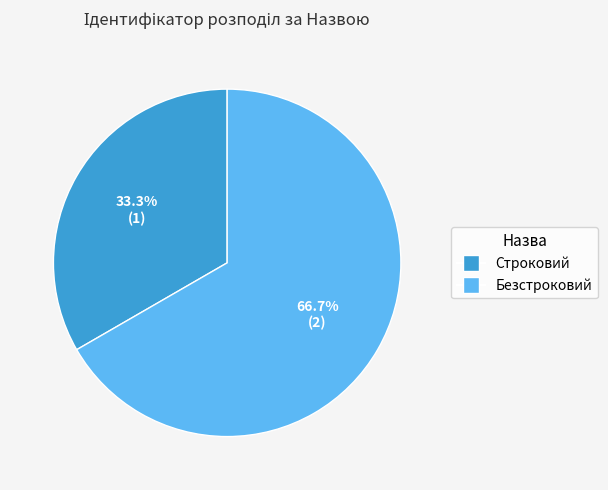

Which has a higher value, Безстроковий or Строковий?

Безстроковий